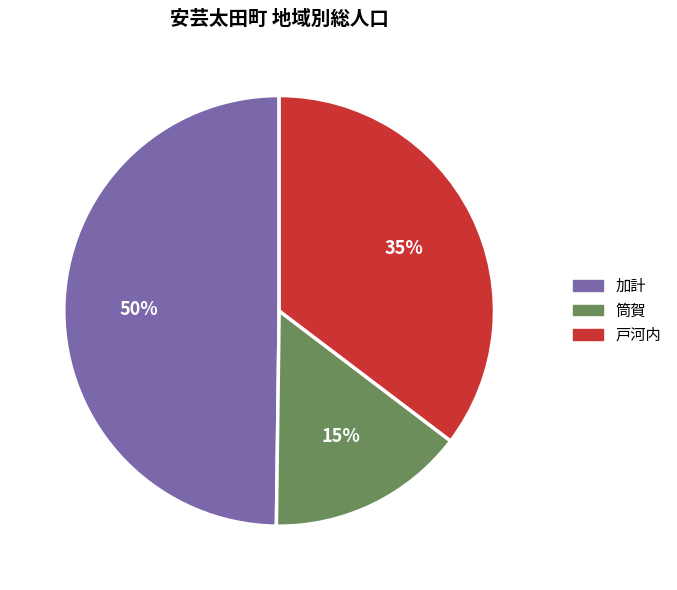

How many slices are in this pie chart?

3